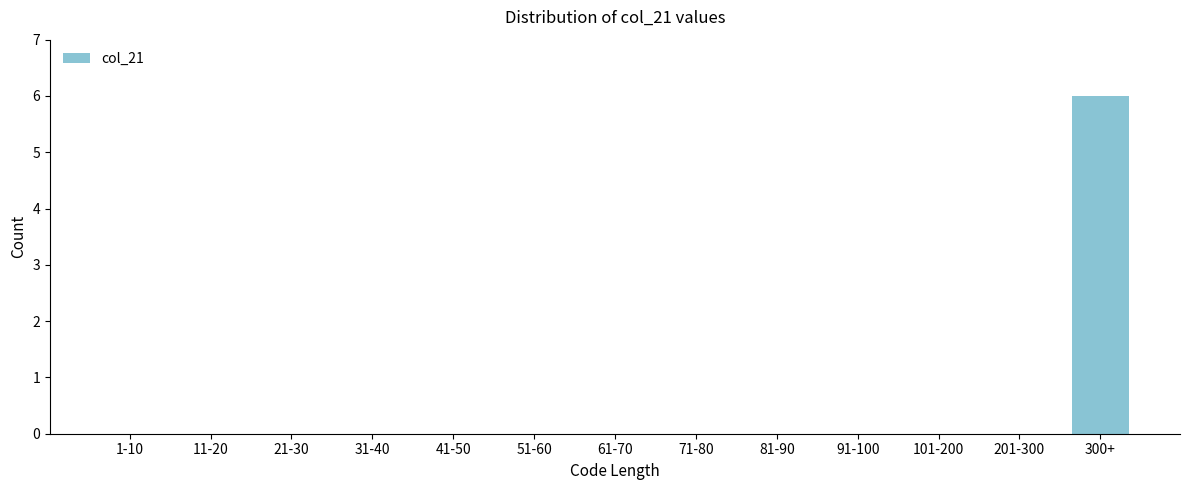

Reading right to left, list all the values displayed in this chart.

300+=6	201-300=0	101-200=0	91-100=0	81-90=0	71-80=0	61-70=0	51-60=0	41-50=0	31-40=0	21-30=0	11-20=0	1-10=0